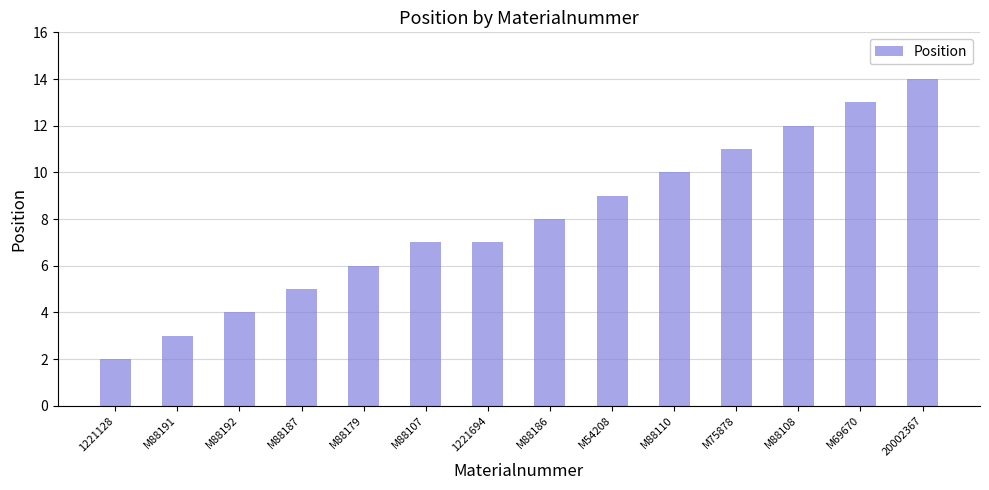

Between M88191 and M54208, which is larger?

M54208